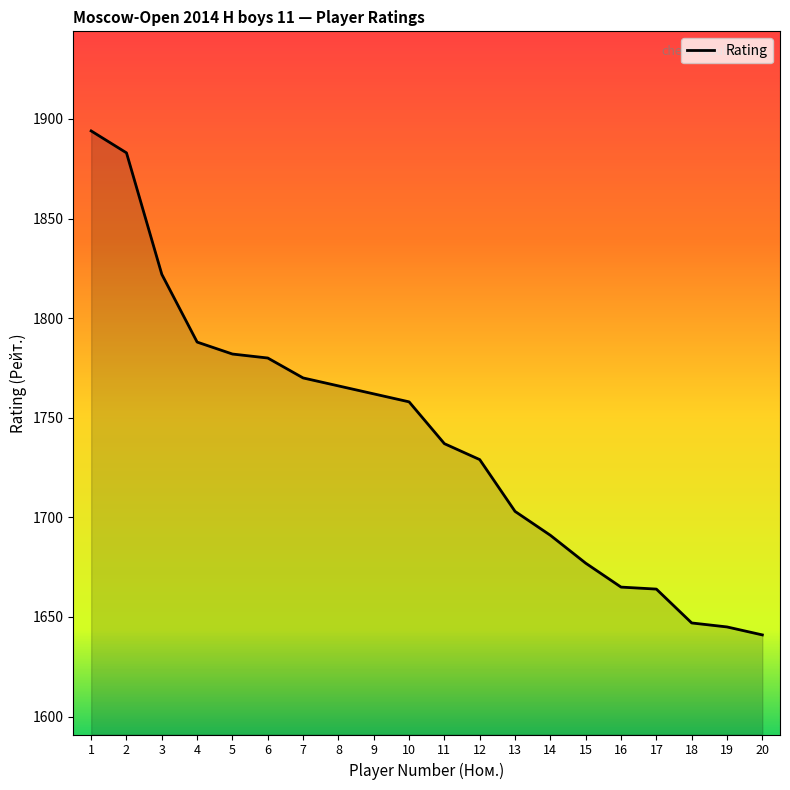

What is the smallest value displayed?

1641